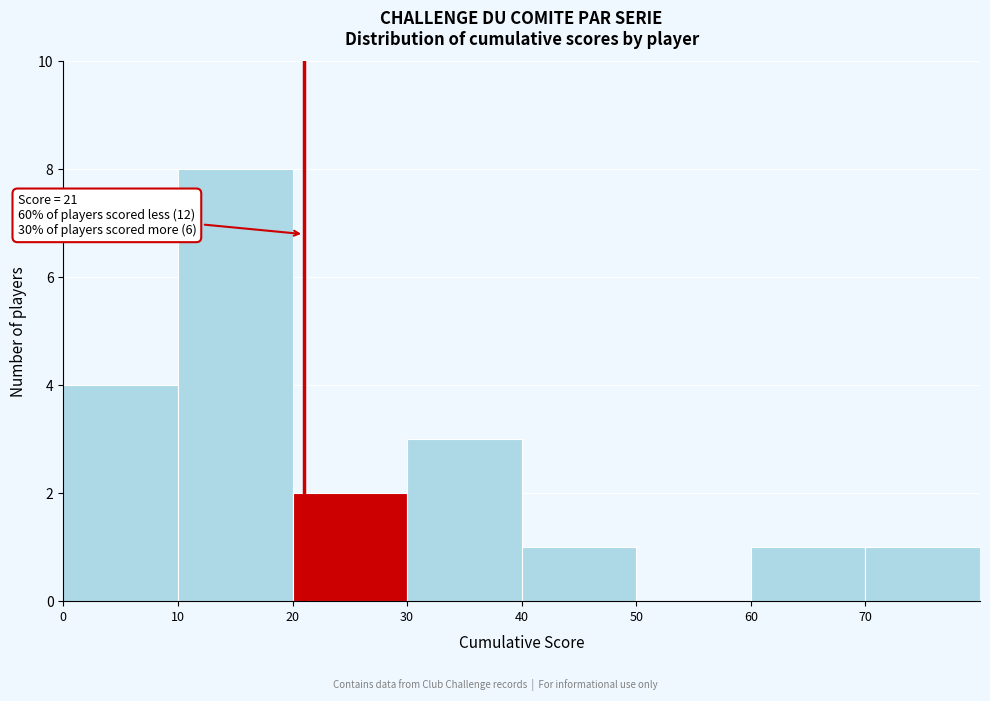

Which range on the x-axis has the tallest bar?

10 to 20